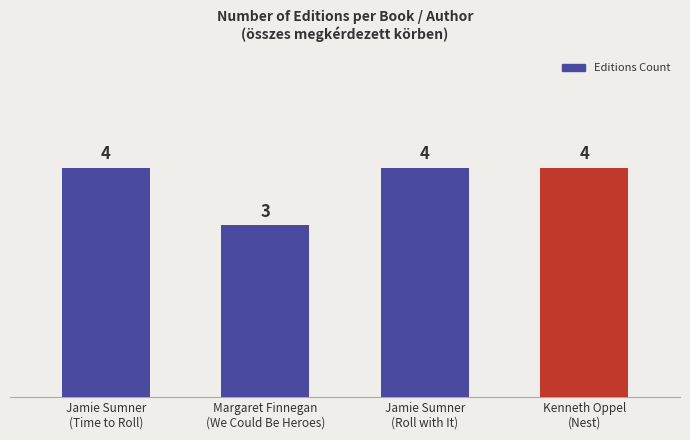

What is the value of the 4th bar from the left?

4